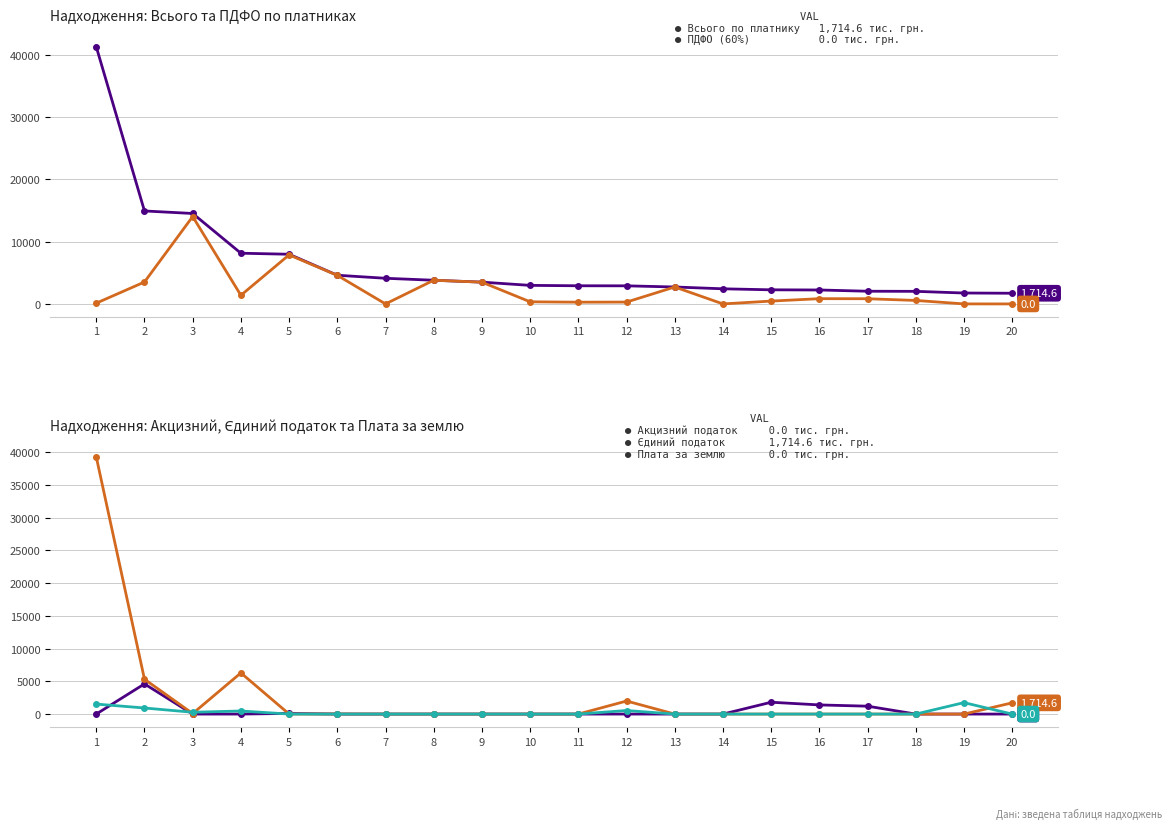

True or false: ПДФО (60%) 110100 and Всього по платнику cross at least once.

False